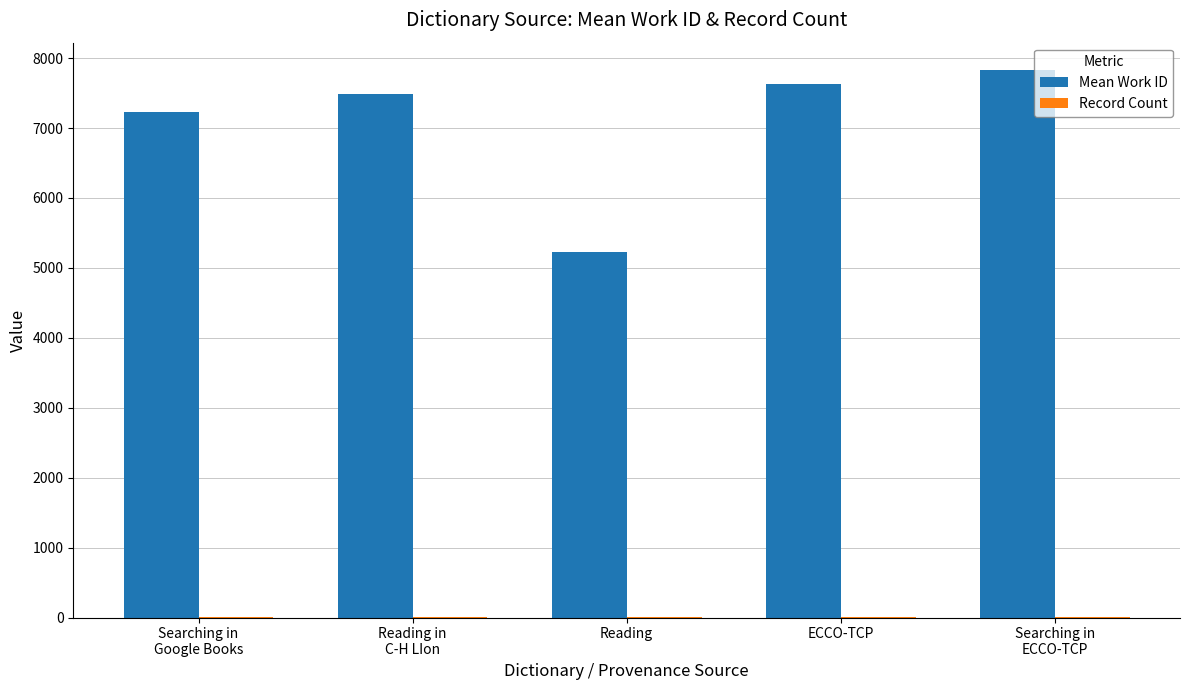

Where is Mean Work ID nearest to the value 6526?

Searching in
Google Books